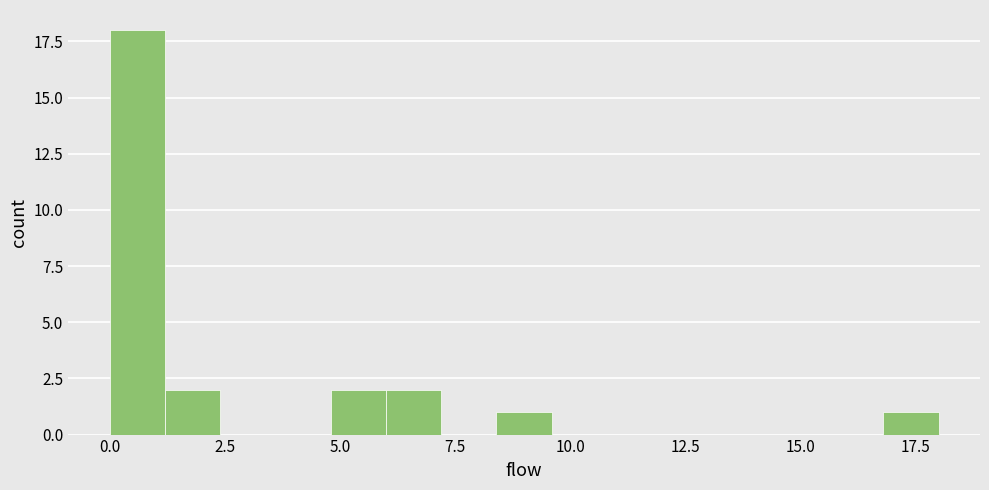

Around what value on the x-axis is the tallest bar? Give the approximate position of its centre, as read against the axis.

0.5